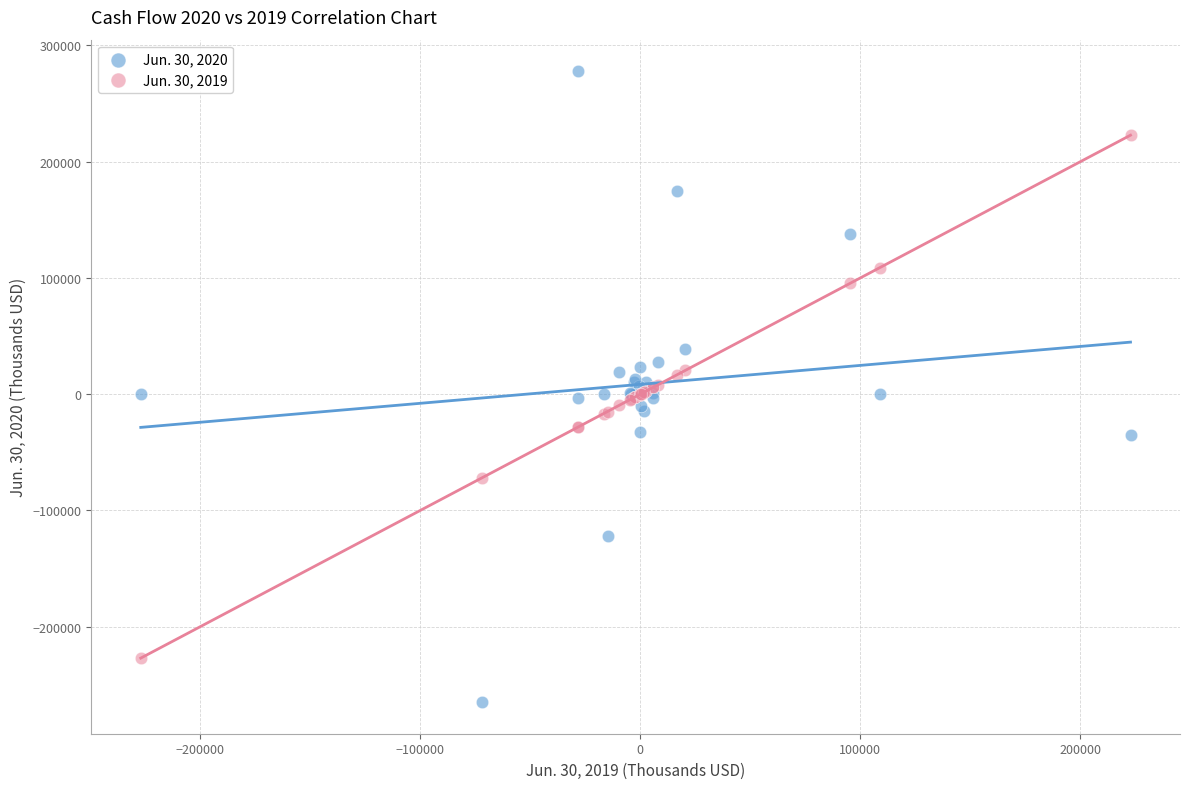

Which series reaches the maximum Y coordinate?

Jun. 30, 2020